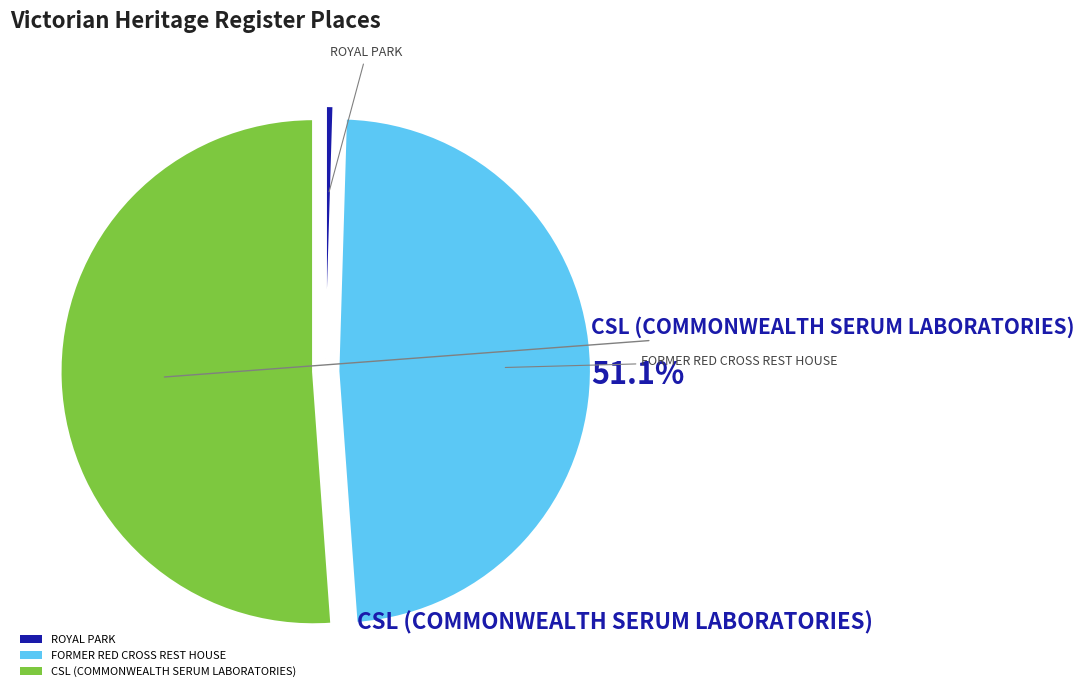

Does CSL (COMMONWEALTH SERUM LABORATORIES) represent more than half of the total?

Yes